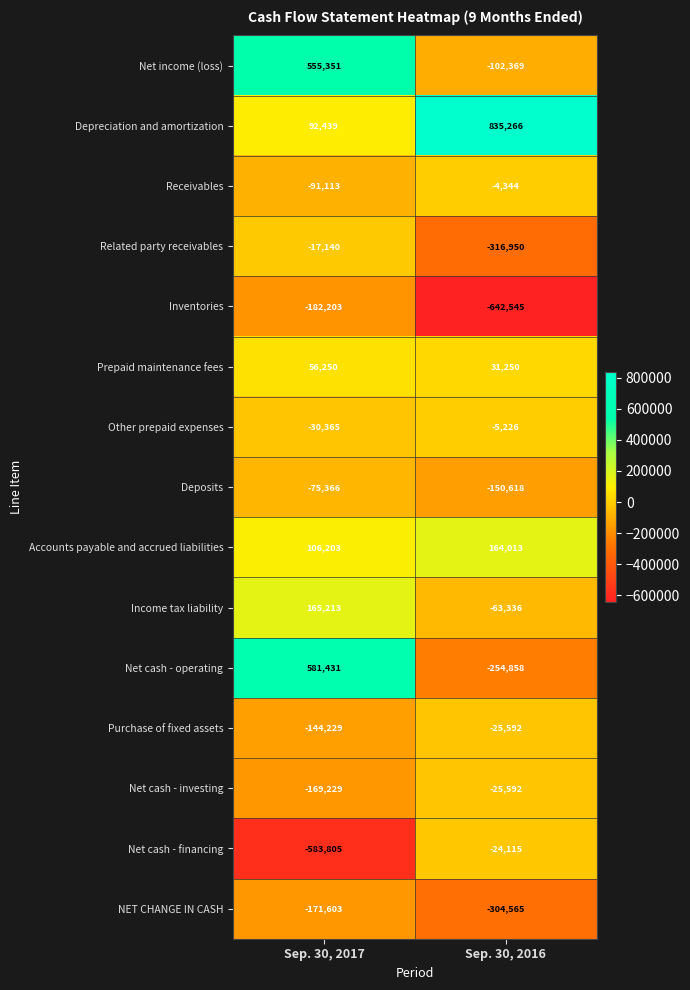

At Sep. 30, 2017, list the series in order from largest to smallest.

Net cash - operating, Net income (loss), Income tax liability, Accounts payable and accrued liabilities, Depreciation and amortization, Prepaid maintenance fees, Related party receivables, Other prepaid expenses, Deposits, Receivables, Purchase of fixed assets, Net cash - investing, NET CHANGE IN CASH, Inventories, Net cash - financing